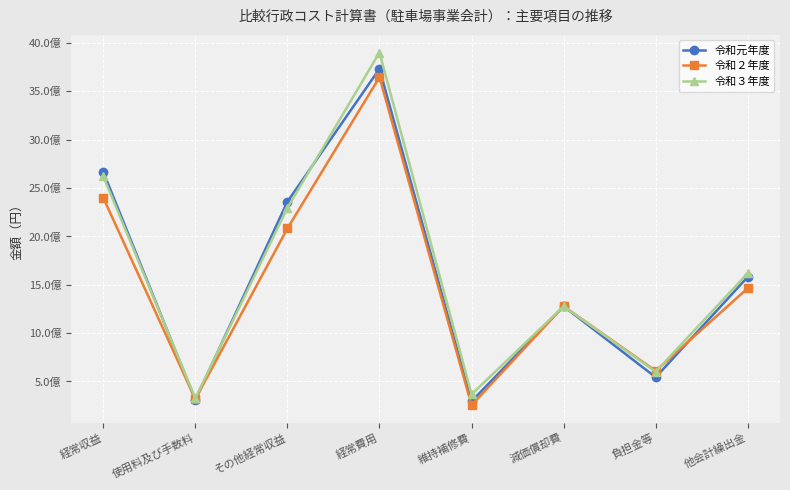

Between which two adjacent categories do 令和２年度 and 令和元年度 first intersect?

経常収益 and 使用料及び手数料